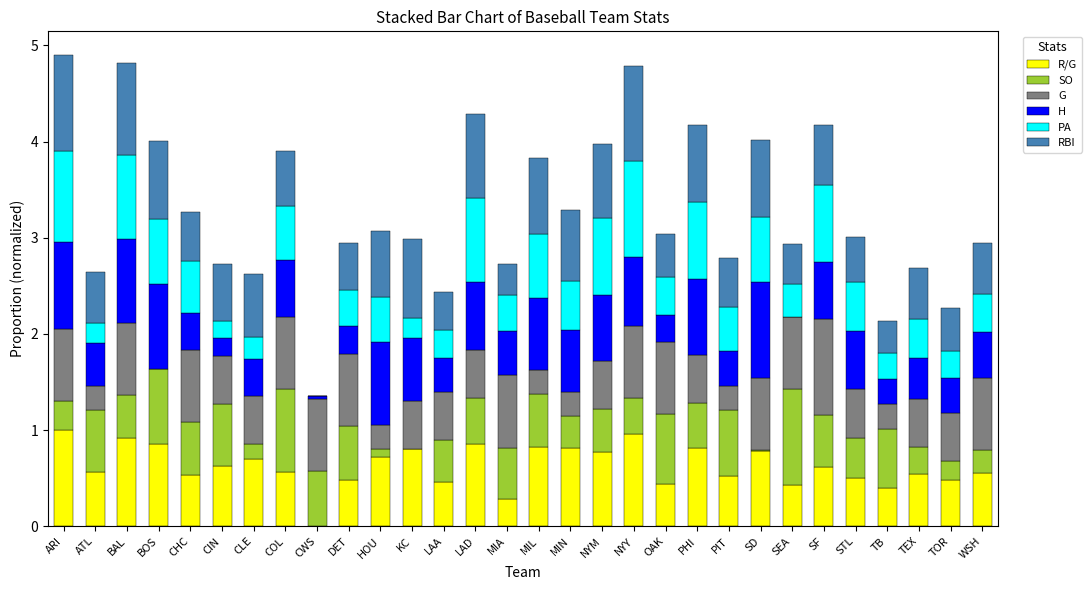

What is the total value across all series at TB?

2.1